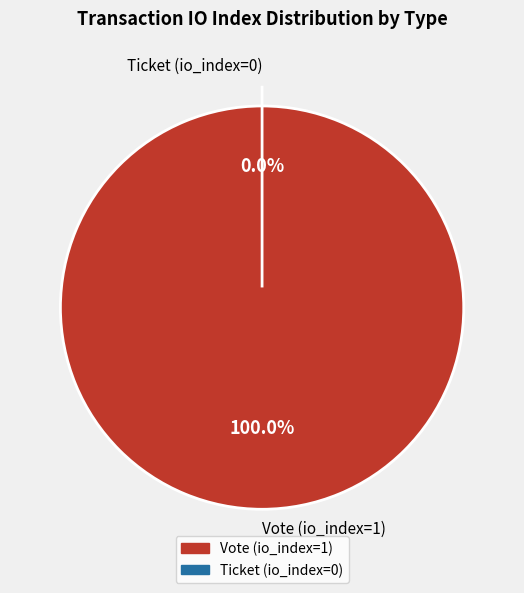

What is the change in value from Vote (io_index=1) to Ticket (io_index=0)?

-1